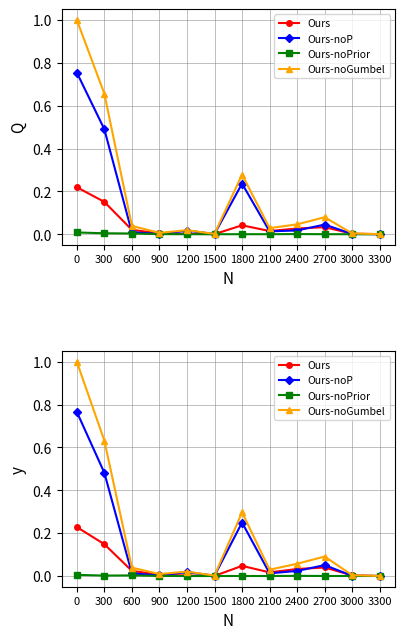

Is the value of Ours-noGumbel at 2100 greater than the value of Ours at 1500?

Yes